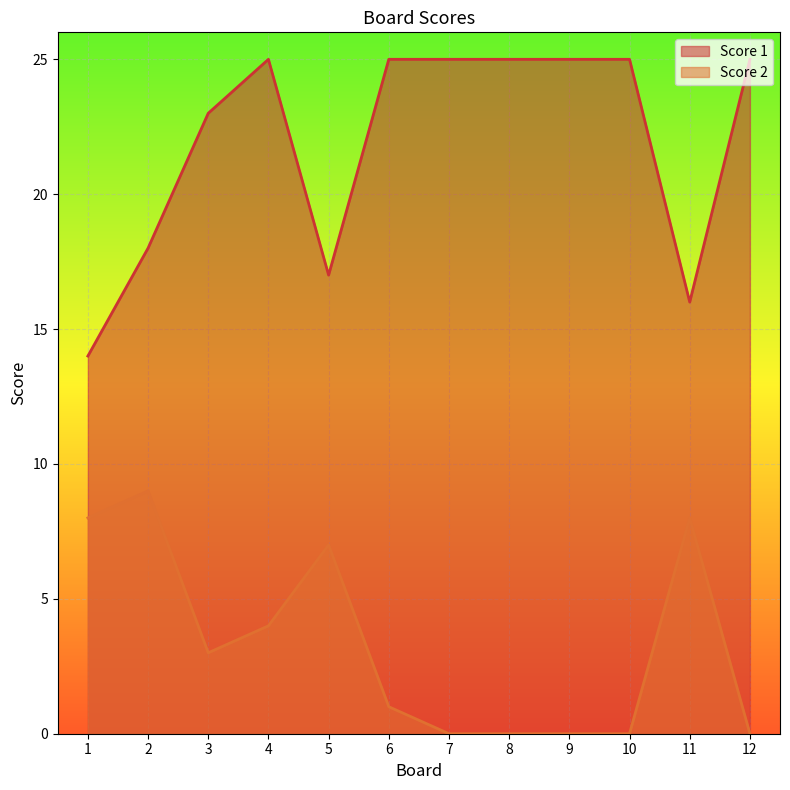

List the labels in order of Score 1 value, largest first.

4, 6, 7, 8, 9, 10, 12, 3, 2, 5, 11, 1